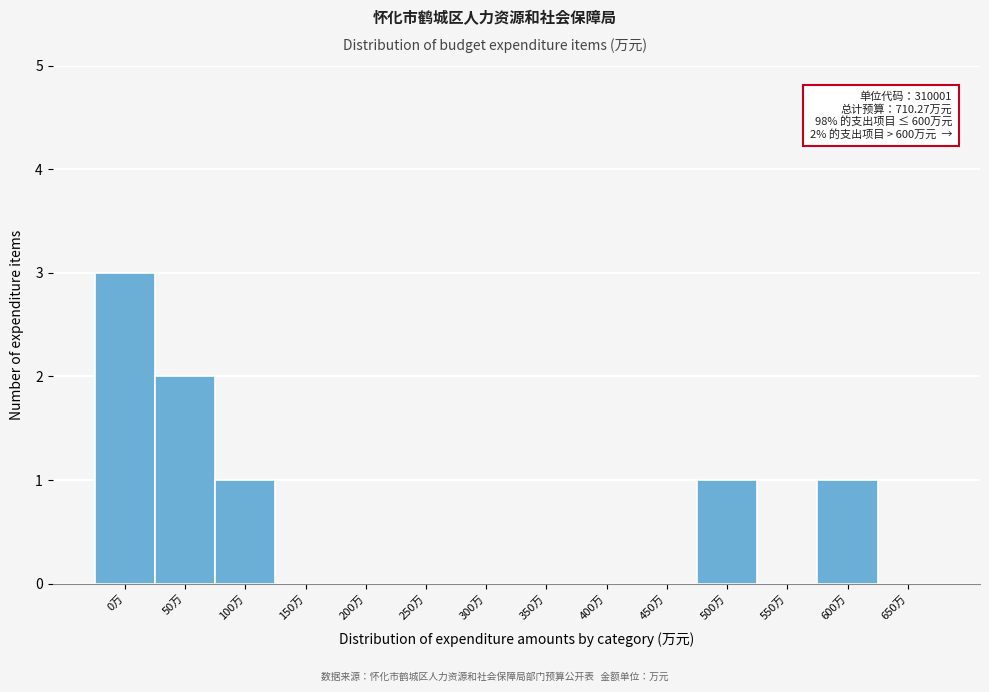

Reading left to right, extract all data points from this chart.

0万=3	50万=2	100万=1	150万=0	200万=0	250万=0	300万=0	350万=0	400万=0	450万=0	500万=1	550万=0	600万=1	650万=0